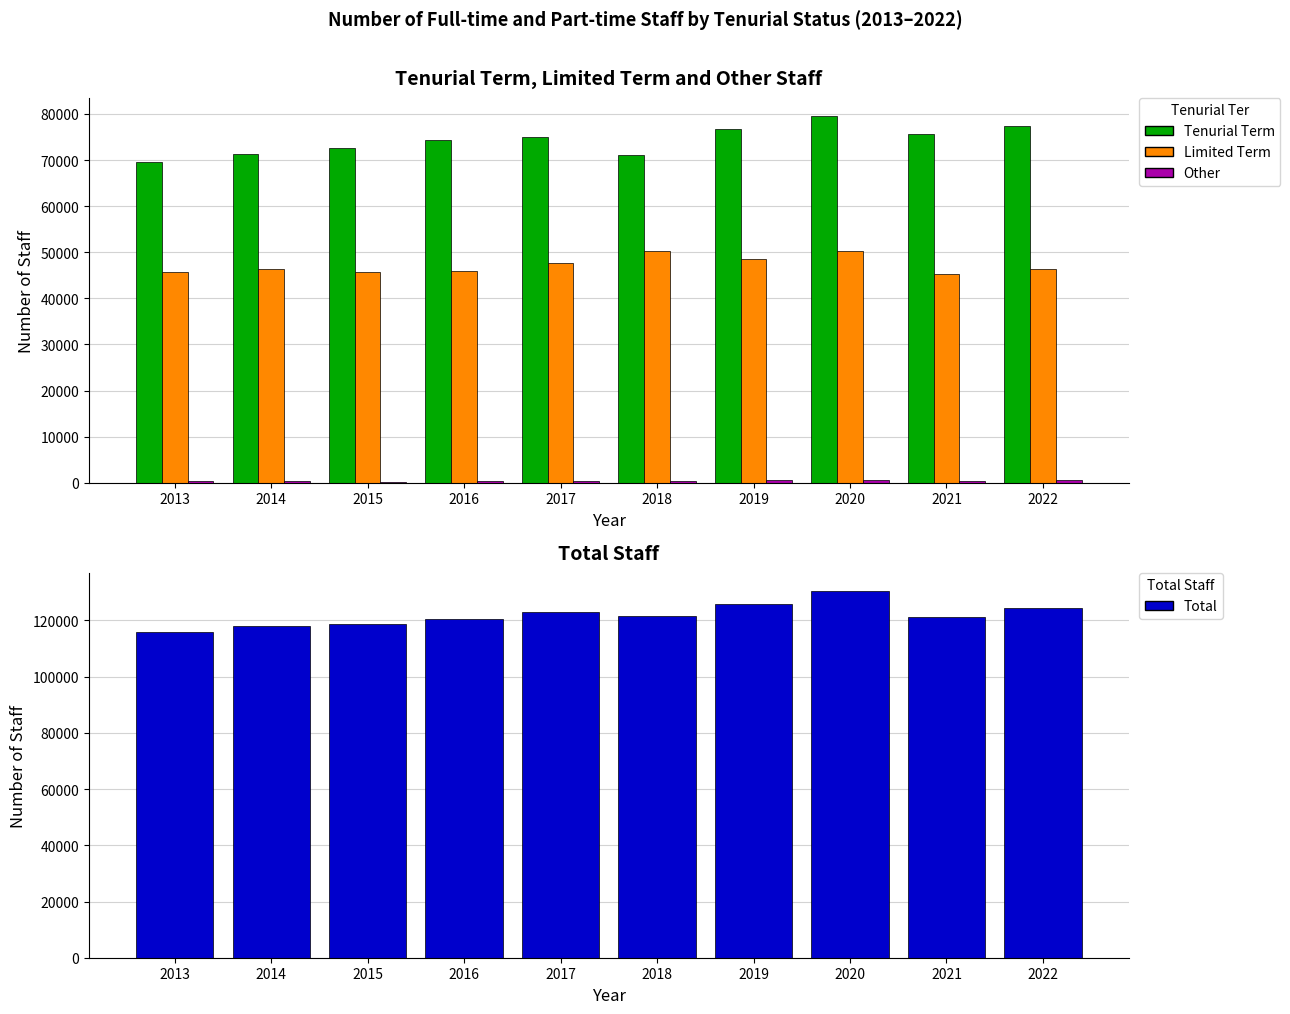

How many bars are there in total?

40